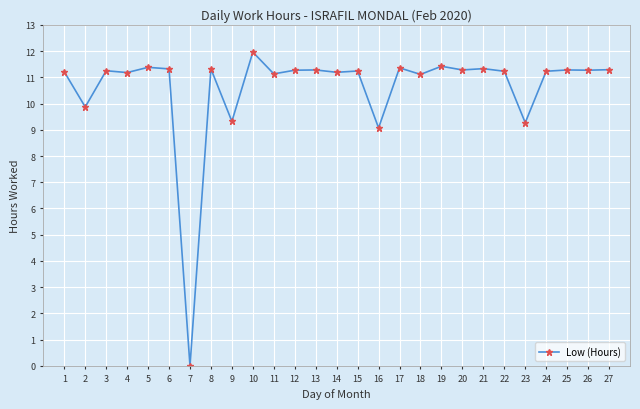

The chart shows a value of 14.3 at 2. True or false?

False